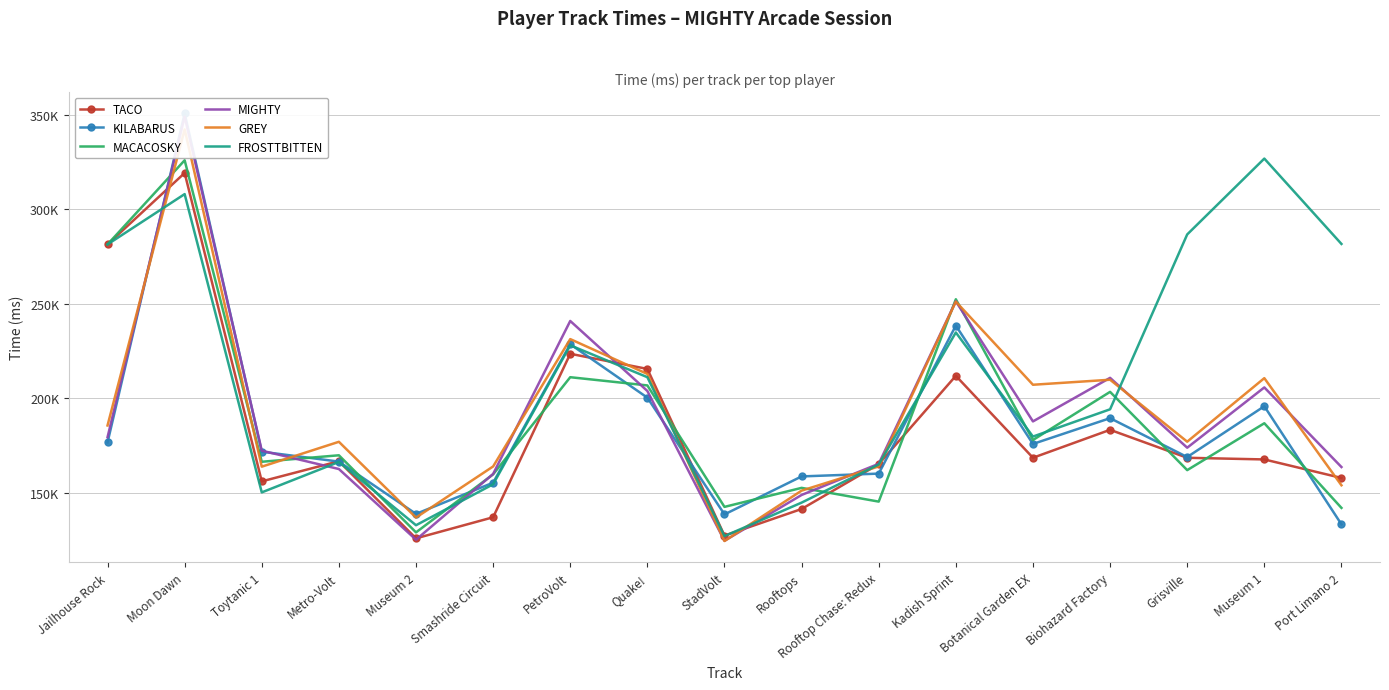

What is the spread (max minus min) of values at Metro-Volt?

14424